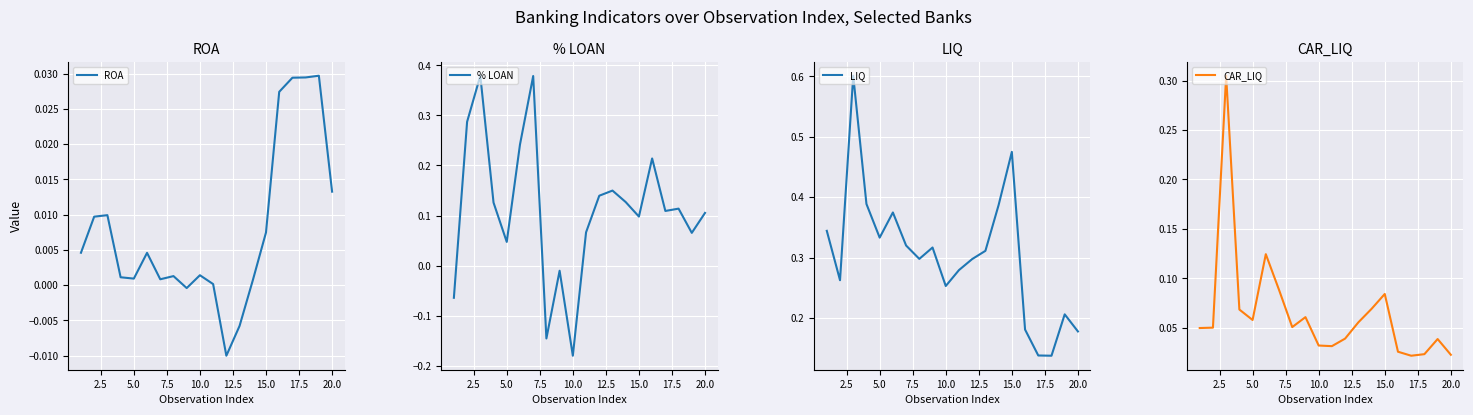

List the series in order of their peak value, lowest first.

ROA, CAR_LIQ, % LOAN, LIQ